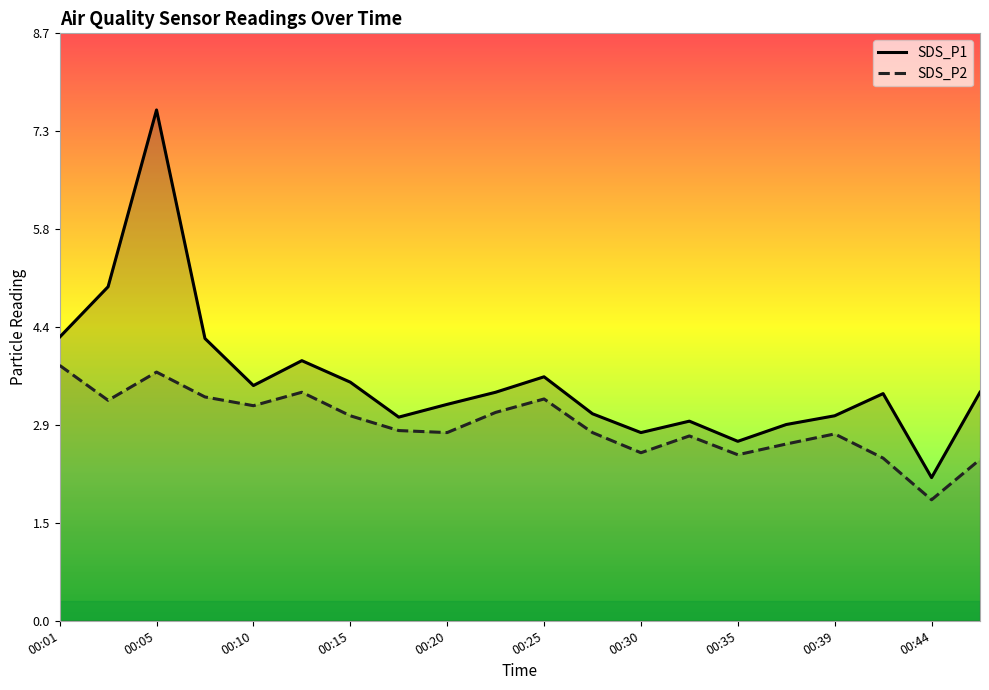

What is the maximum value shown in the chart?

7.6